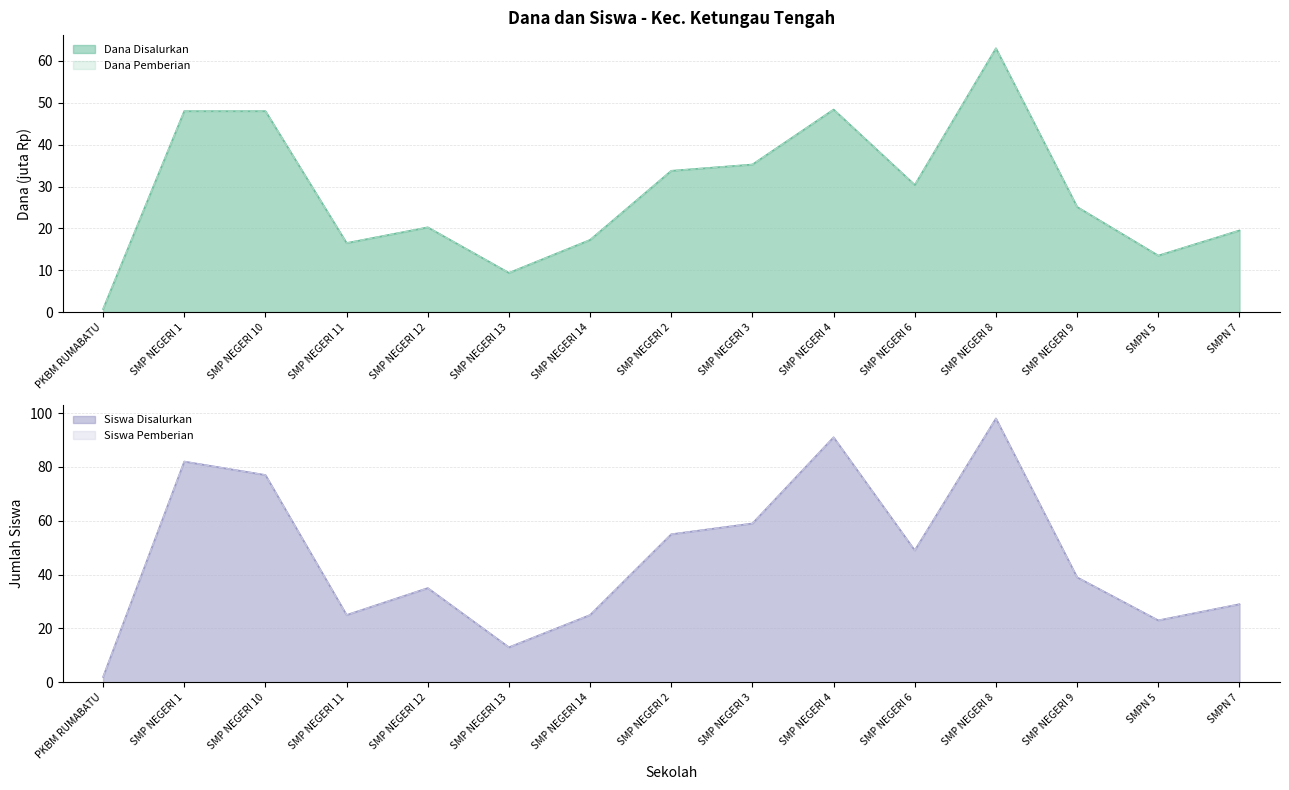

What are all the series names shown in the legend?

Dana Disalurkan, Dana Pemberian, Siswa Disalurkan, Siswa Pemberian